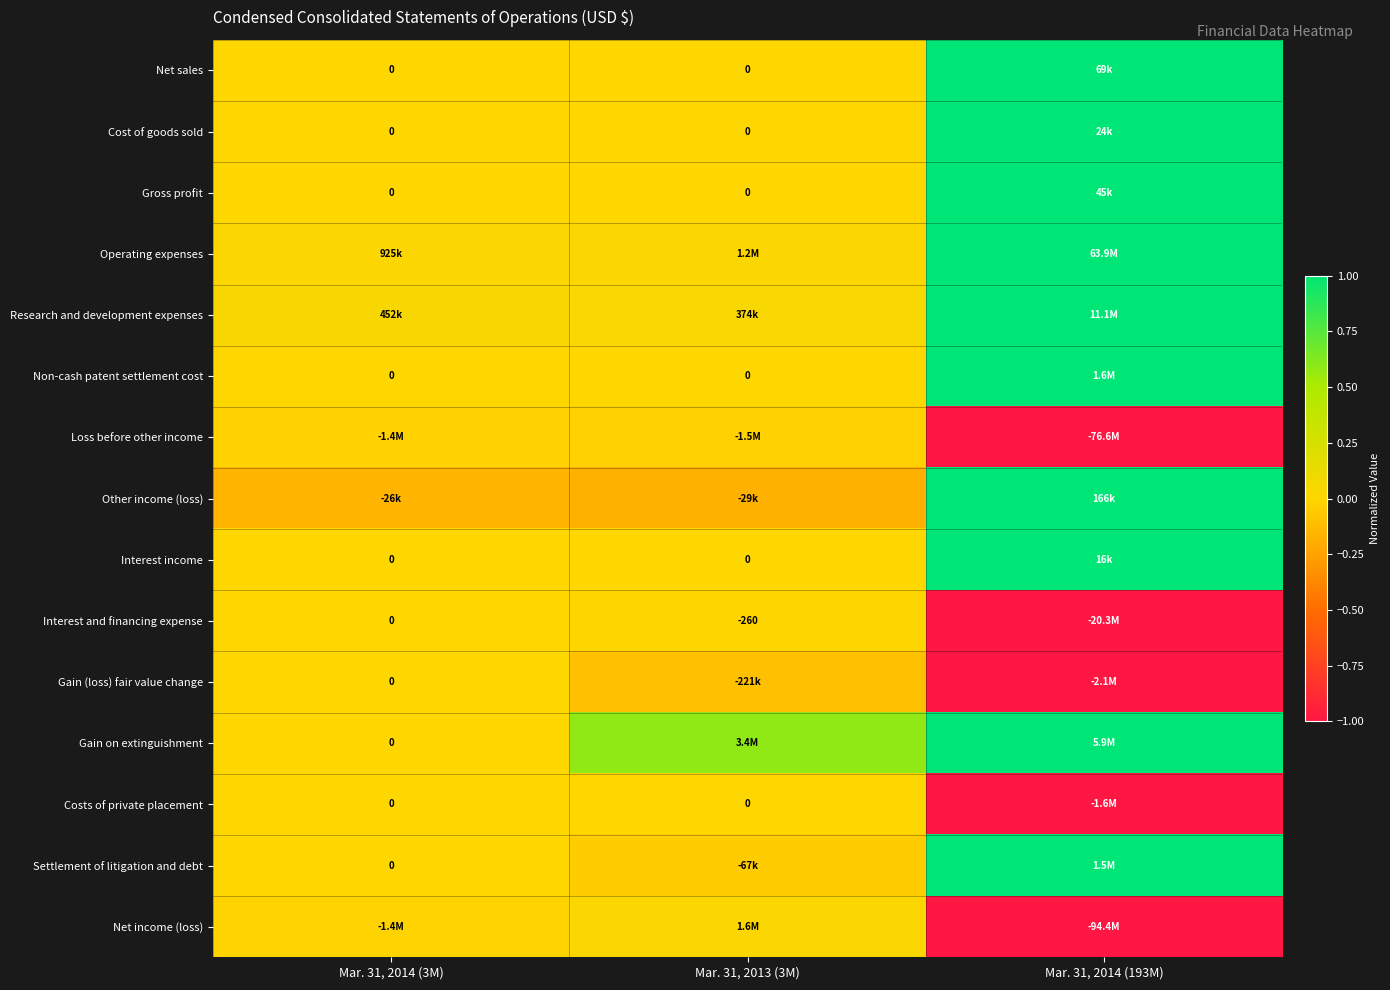

List the labels in order of Gain (loss) fair value change value, smallest first.

Mar. 31, 2014 (193M), Mar. 31, 2013 (3M), Mar. 31, 2014 (3M)